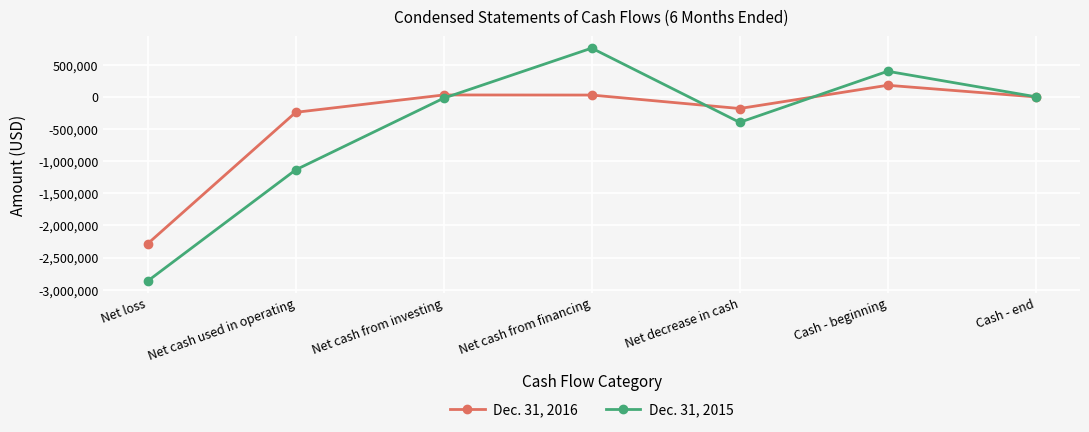

Which series changed the most between Net cash from financing and Cash - end?

Dec. 31, 2015